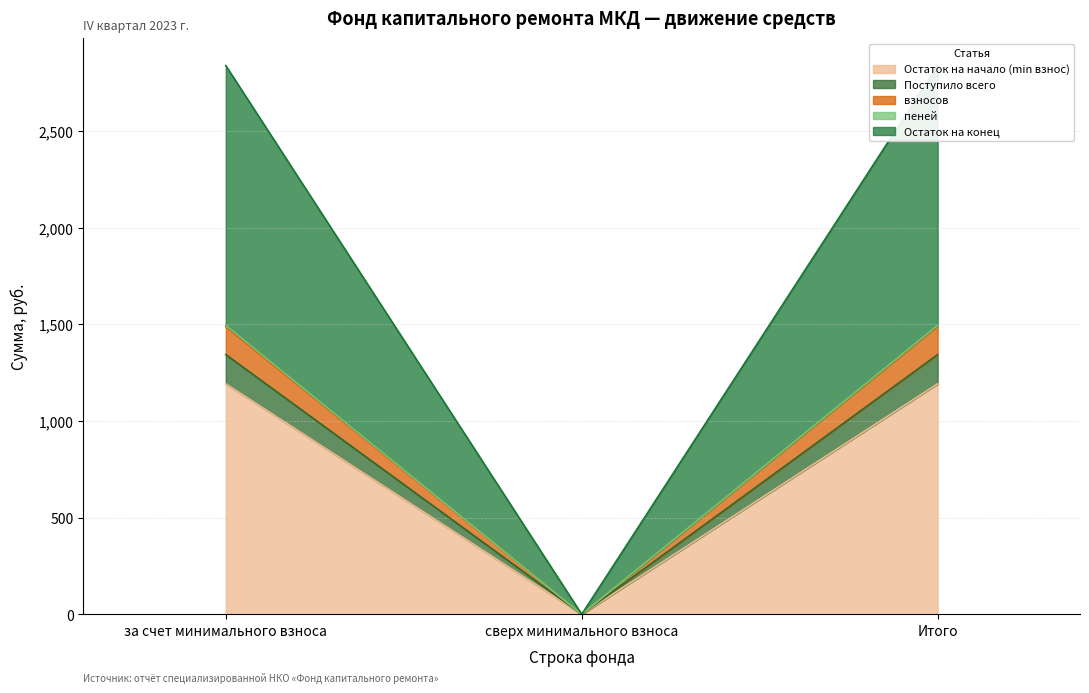

What is the difference between the maximum and minimum values in the Остаток на начало (min взнос) series?

1192.2